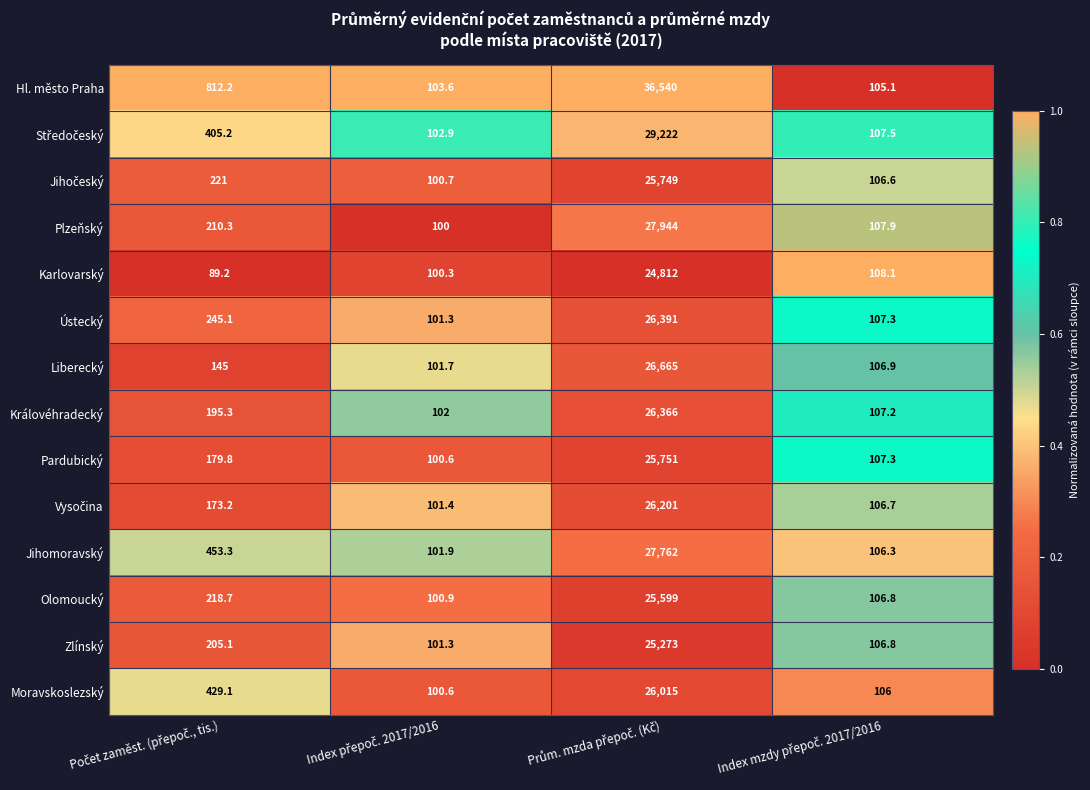

Which series has the largest total across all categories?

Hl. město Praha